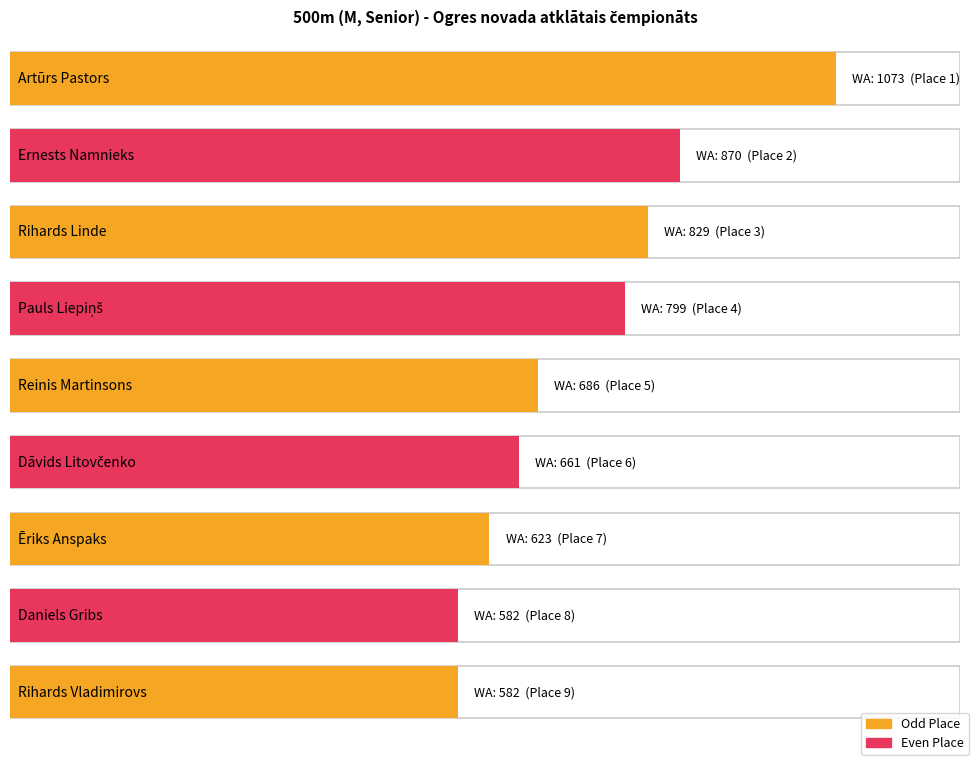

Where is WA nearest to the value 827?

Rihards Linde